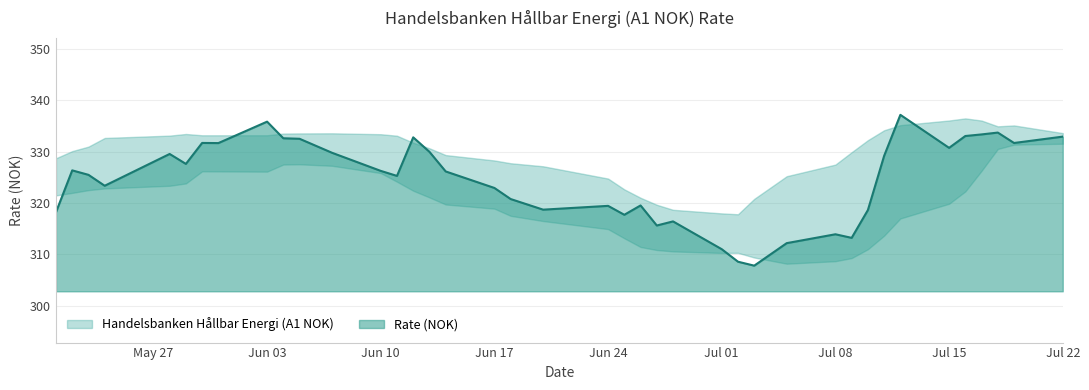

List the labels in order of value, largest first.

12.07.2024, 03.06.2024, 18.07.2024, 17.07.2024, 16.07.2024, 22.07.2024, 12.06.2024, 04.06.2024, 05.06.2024, 30.05.2024, 19.07.2024, 31.05.2024, 15.07.2024, 13.06.2024, 07.06.2024, 28.05.2024, 11.07.2024, 29.05.2024, 22.05.2024, 10.06.2024, 14.06.2024, 23.05.2024, 11.06.2024, 24.05.2024, 17.06.2024, 18.06.2024, 26.06.2024, 24.06.2024, 20.06.2024, 10.07.2024, 21.05.2024, 25.06.2024, 28.06.2024, 27.06.2024, 08.07.2024, 09.07.2024, 05.07.2024, 01.07.2024, 02.07.2024, 03.07.2024